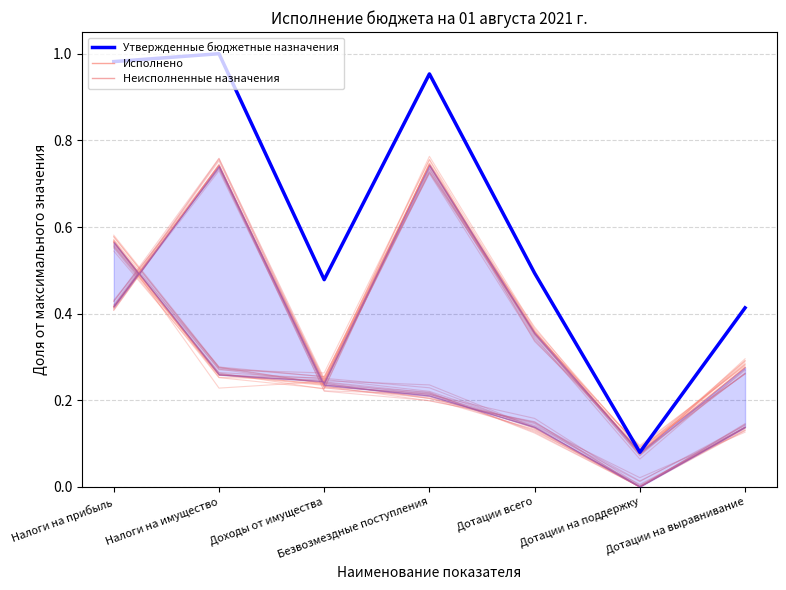

At which category does the chart reach its minimum across all series?

Дотации на поддержку